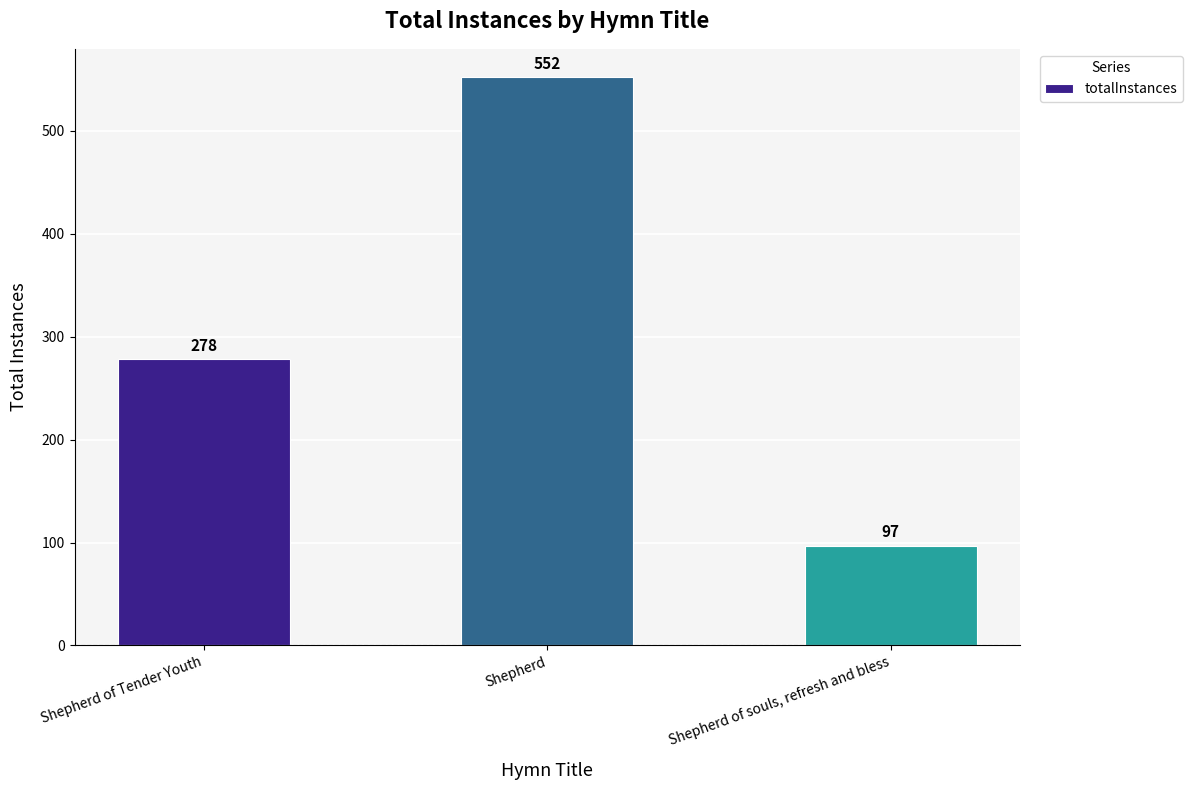

Count the values in the range 97 to 552.

3